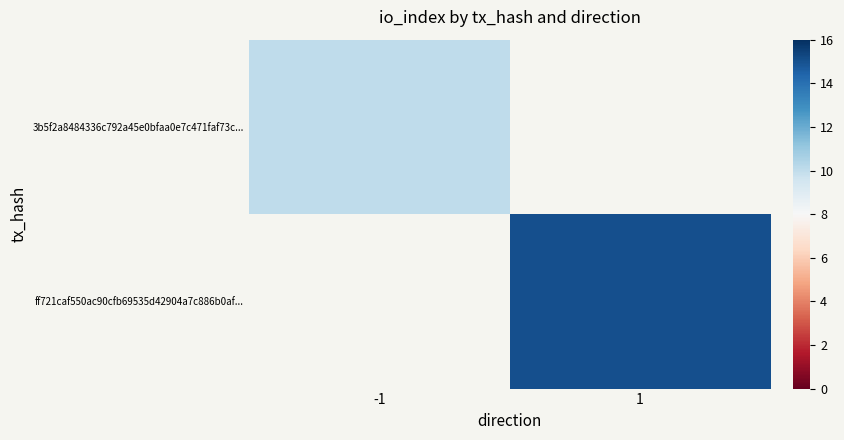

Which label corresponds to the largest value in the chart?

1